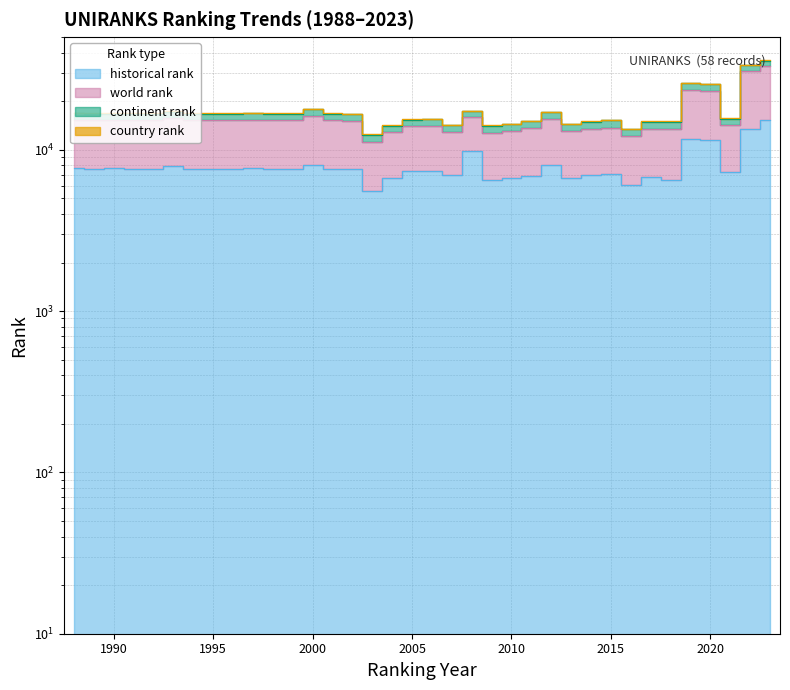

Which series has the largest range (max minus min)?

world rank